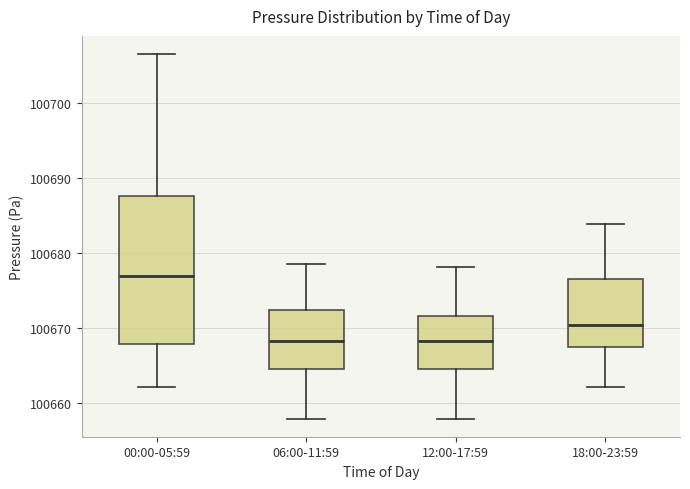

Reading left to right, transcribe this box plot: for each box, give where its median line is, the range the box spans, and where its two whiskers end, as read against the y-axis. The values are not printed on the chart, so give them approximately, as read against the axis.

00:00-05:59: median 100677, box 100668 to 100688, whiskers 100662 to 100707
06:00-11:59: median 100668, box 100665 to 100672, whiskers 100658 to 100679
12:00-17:59: median 100668, box 100665 to 100672, whiskers 100658 to 100678
18:00-23:59: median 100670, box 100668 to 100677, whiskers 100662 to 100684